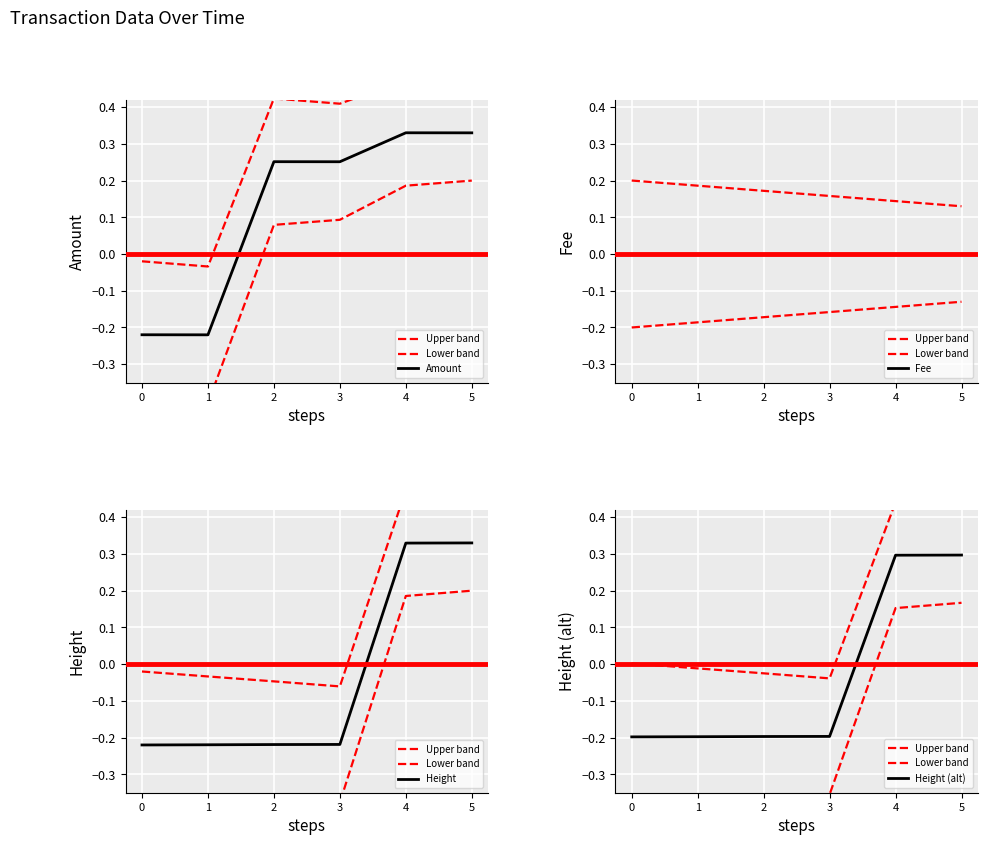

True or false: Lower band and Upper band cross at least once.

False